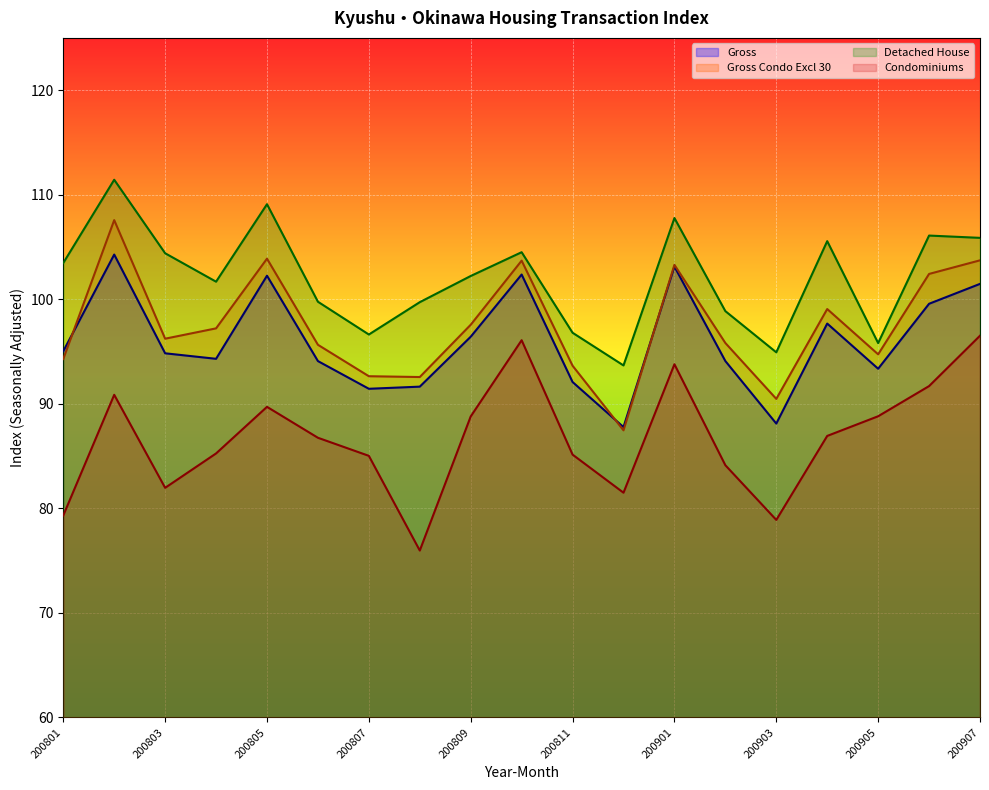

What is the difference between the maximum and minimum values in the Gross Condo Excl 30 series?

20.1